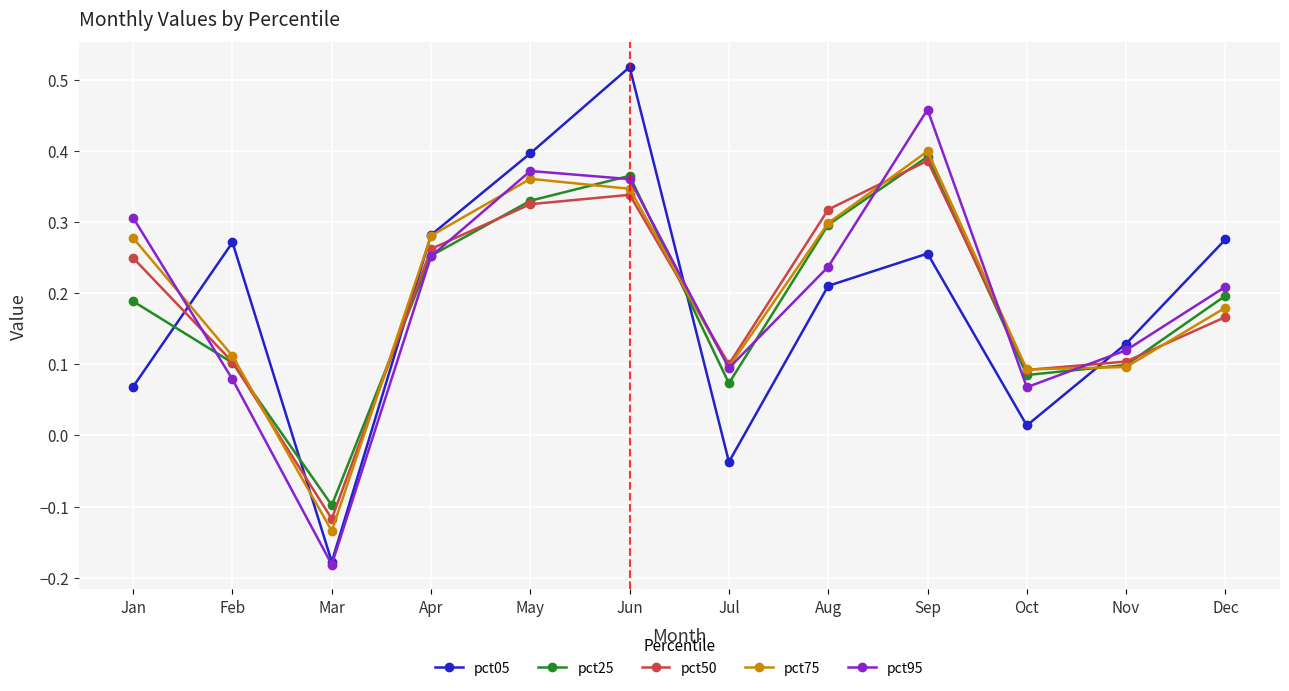

At which category does pct25 reach its first local valley?

Mar